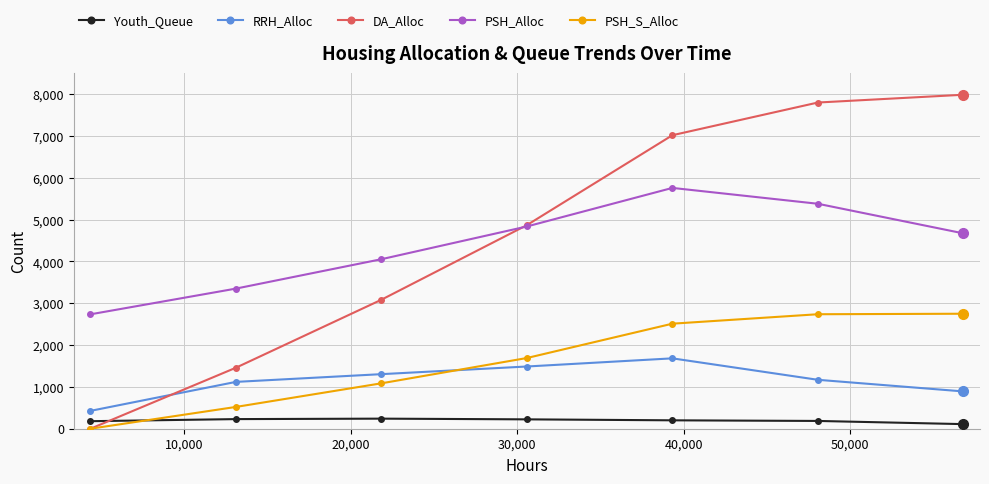

Does the chart display data point markers on the line(s)?

Yes